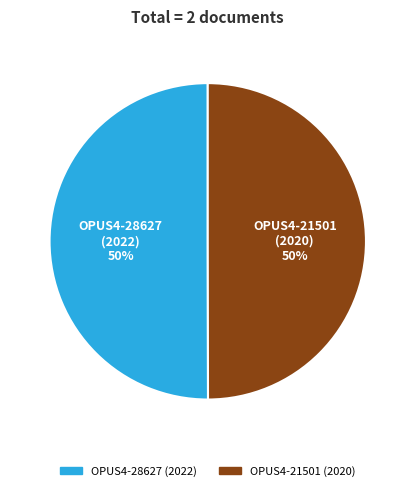

How many slices are in this pie chart?

2